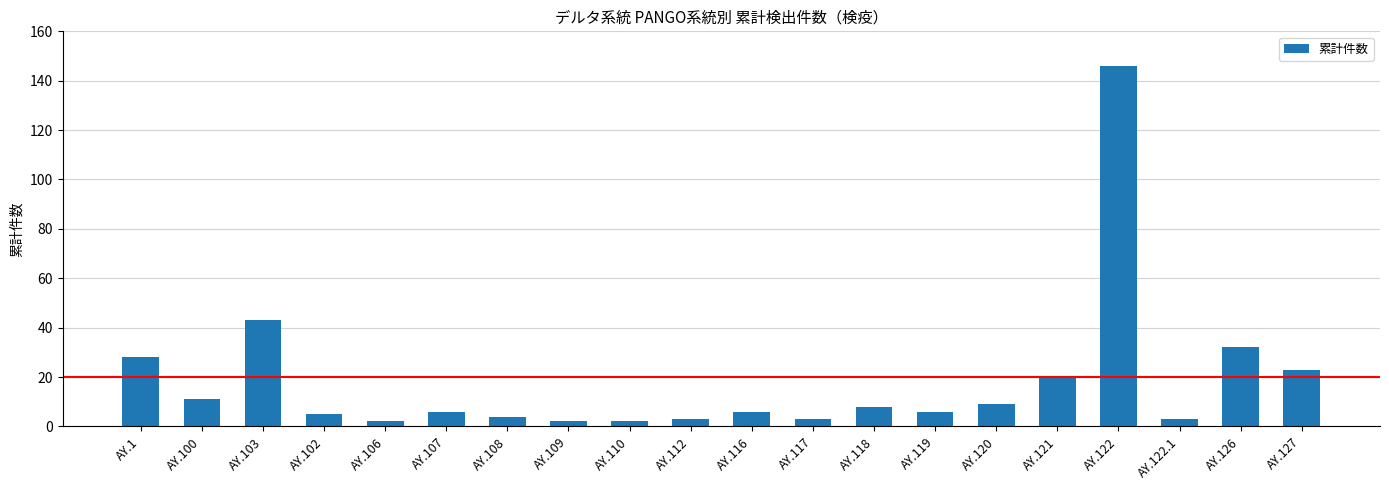

Between AY.1 and AY.121, which is larger?

AY.1